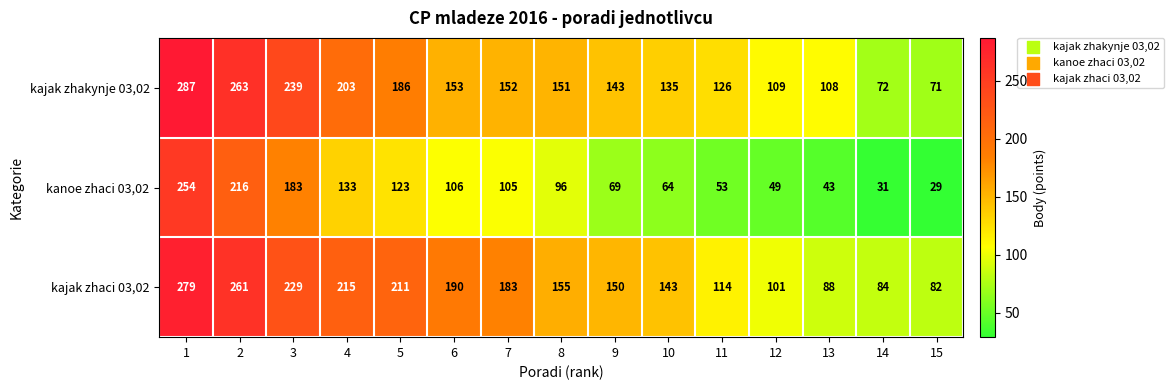

The kajak zhakynje 03,02 series shows 47 at 4. True or false?

False